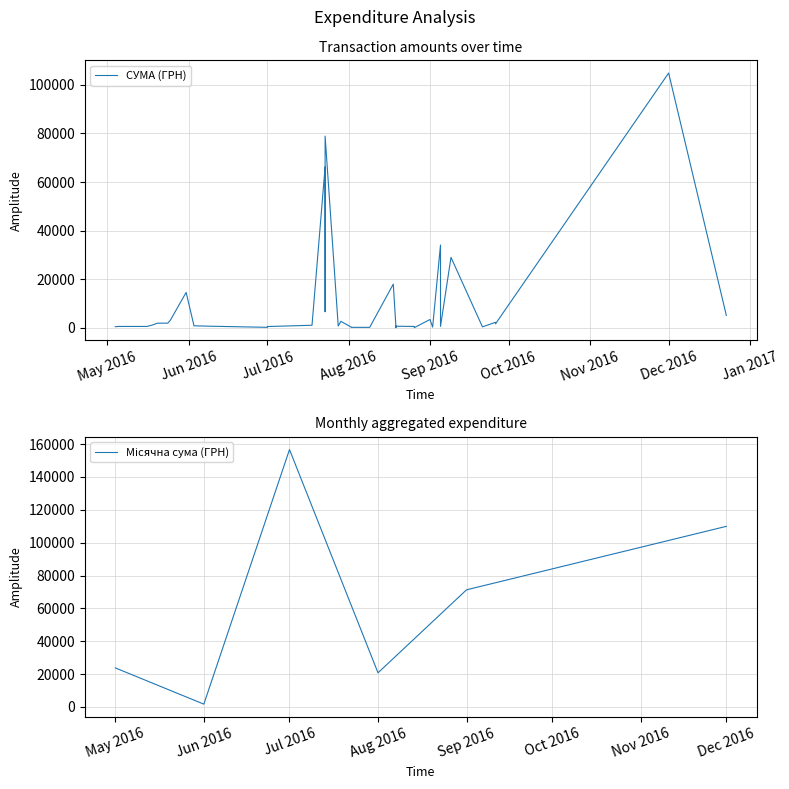

The value at 19.08.2016 is 397.9. True or false?

False